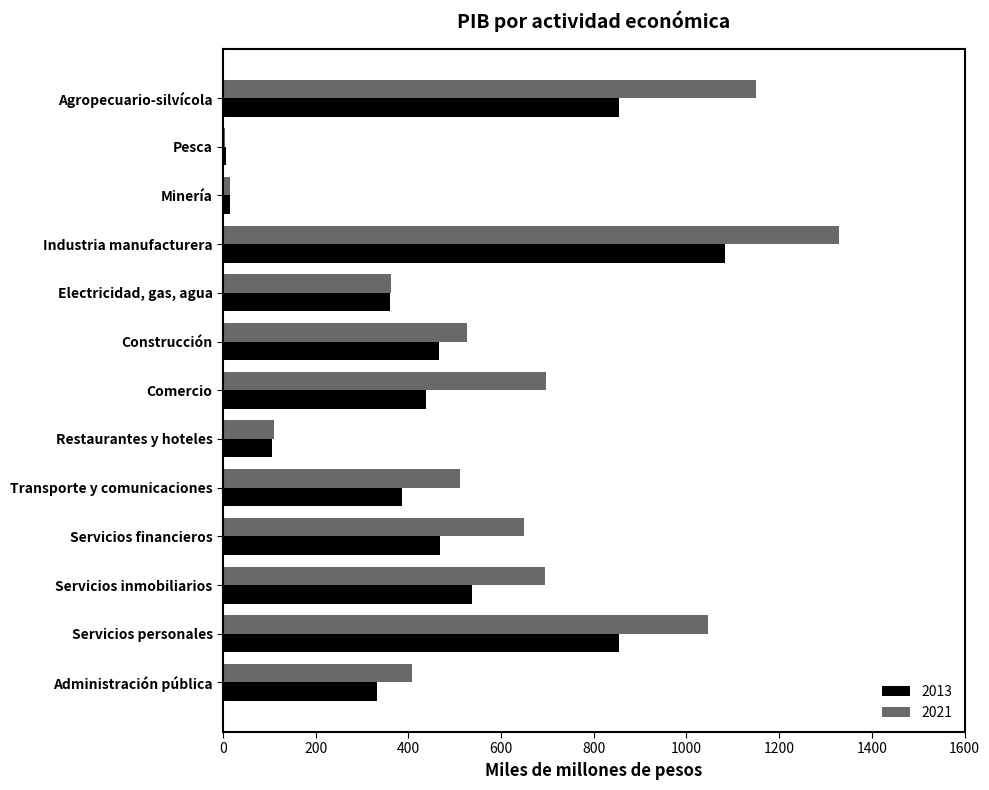

Which series has the widest spread of values?

2021